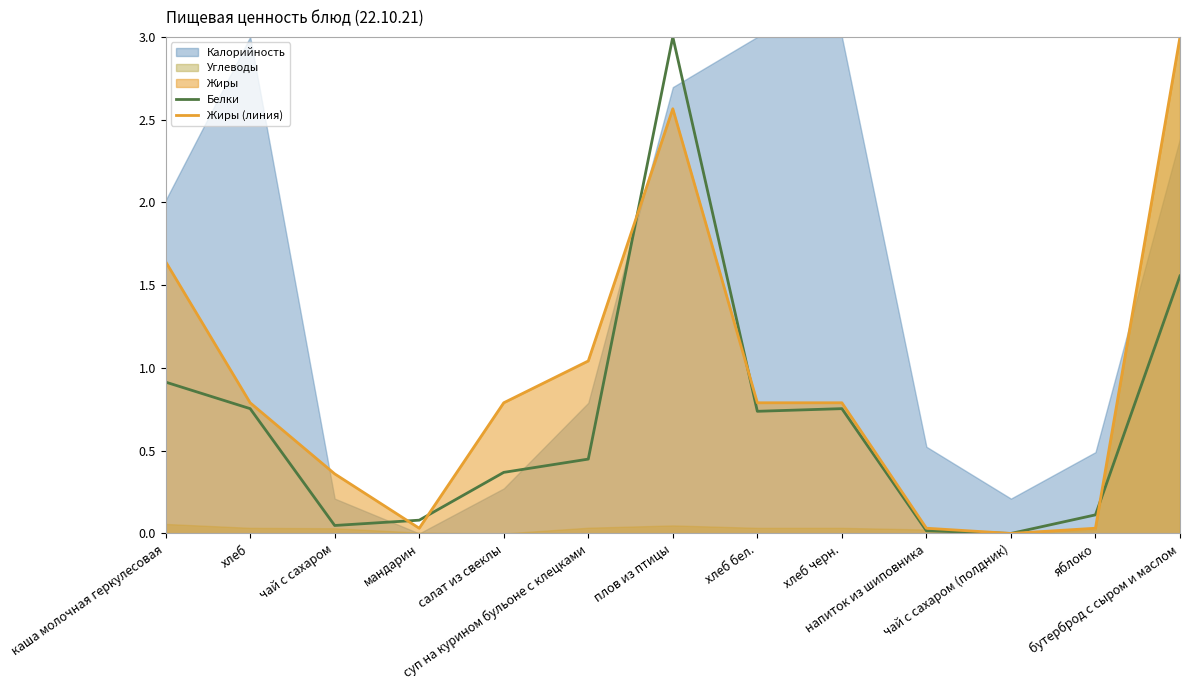

Between суп на курином бульоне с клецками and салат из свеклы, which is larger?

суп на курином бульоне с клецками